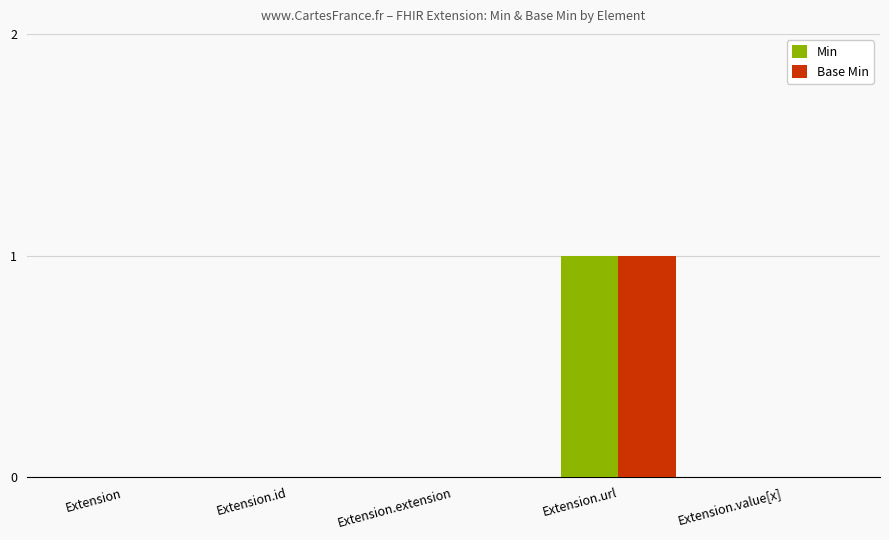

How many distinct data groups are displayed?

2